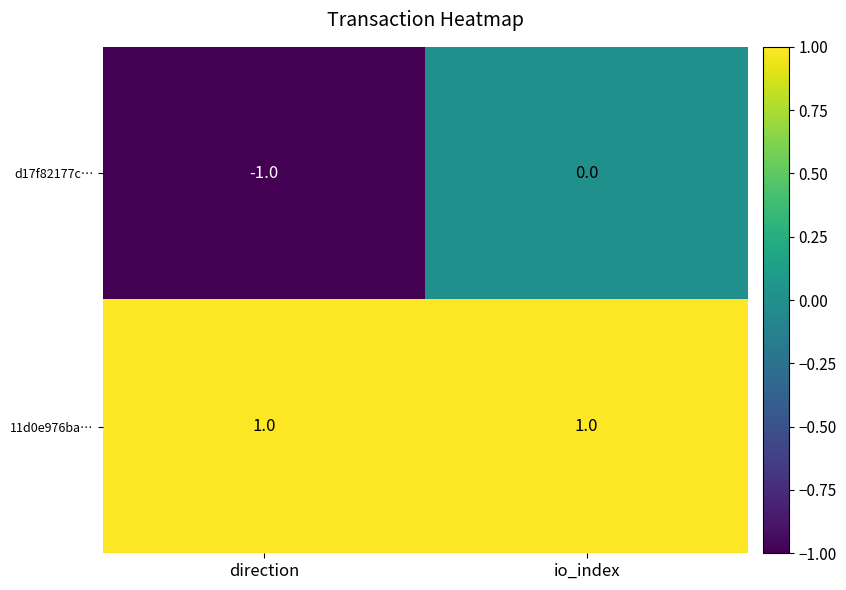

How many categories are shown in the chart?

2